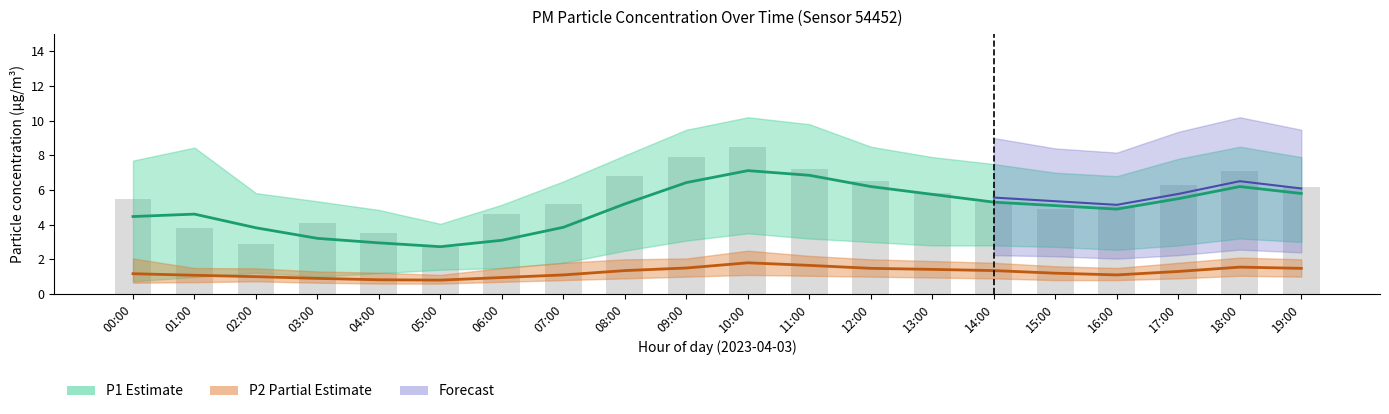

Reading right to left, transcribe all the data shown in this chart.

P1: 5.8	6.2	5.5	4.9	5.1	5.3	5.8	6.2	6.8	7.1	6.4	5.2	3.9	3.1	2.7	3.0	3.2	3.8	4.6	4.5
P1_upper: 7.9	8.5	7.8	6.8	7.0	7.5	7.9	8.5	9.8	10.2	9.5	8.0	6.5	5.2	4.0	4.8	5.3	5.8	8.4	7.7
P1_lower: 3.0	3.2	2.8	2.5	2.7	2.8	2.8	3.0	3.2	3.5	3.1	2.5	1.8	1.5	1.4	1.2	1.0	1.2	1.0	0.7
P2: 1.5	1.6	1.3	1.1	1.2	1.4	1.4	1.5	1.6	1.8	1.5	1.4	1.1	0.9	0.8	0.8	0.9	1.0	1.1	1.2
P2_upper: 2.0	2.1	1.8	1.5	1.6	1.8	1.9	2.0	2.2	2.5	2.0	2.0	1.8	1.5	1.1	1.2	1.3	1.5	1.5	2.0
P2_lower: 1.0	1.1	0.9	0.8	0.8	0.9	0.9	1.0	1.1	1.1	1.0	0.9	0.8	0.7	0.6	0.6	0.7	0.7	0.7	0.7